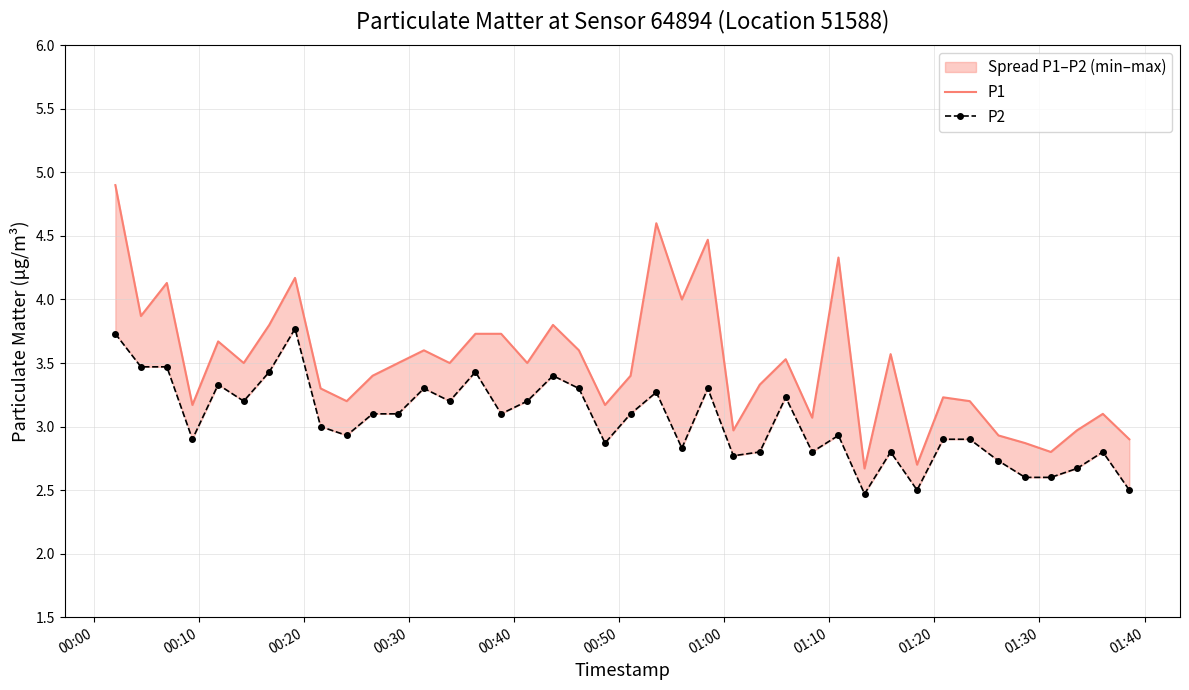

Where does the P2 series first go above 3?

00:00